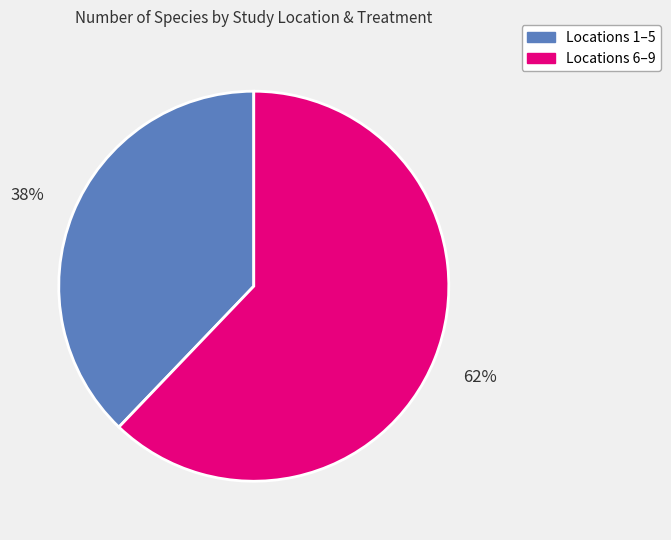

To the nearest percent, what is the average slice percentage?

50%